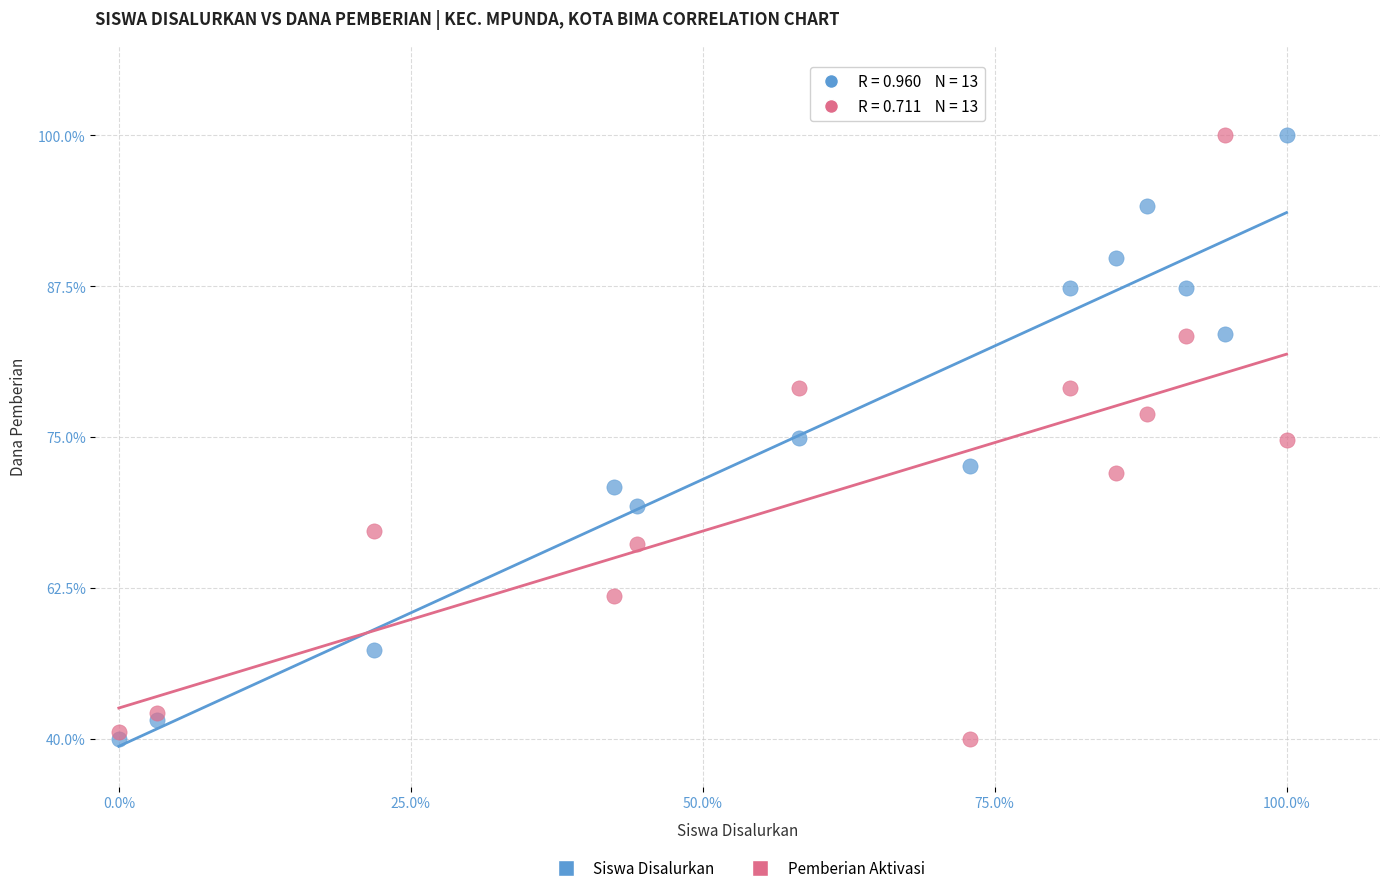

What are all the series names shown in the legend?

Siswa Disalurkan, Pemberian Aktivasi